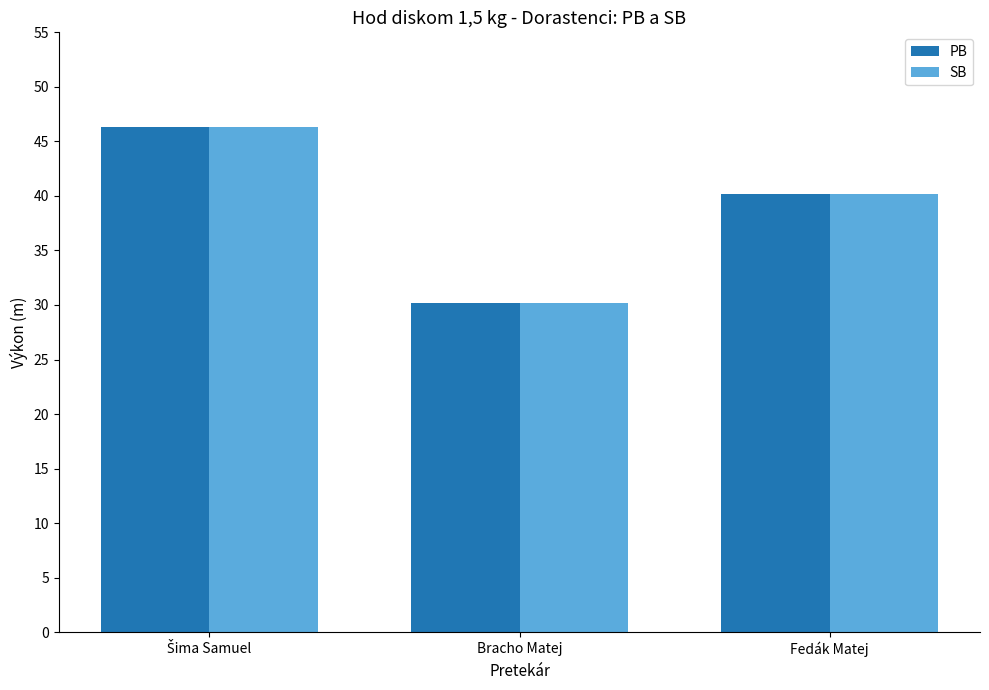

Reading left to right, transcribe all the data shown in this chart.

PB: 46.3	30.2	40.2
SB: 46.3	30.2	40.2